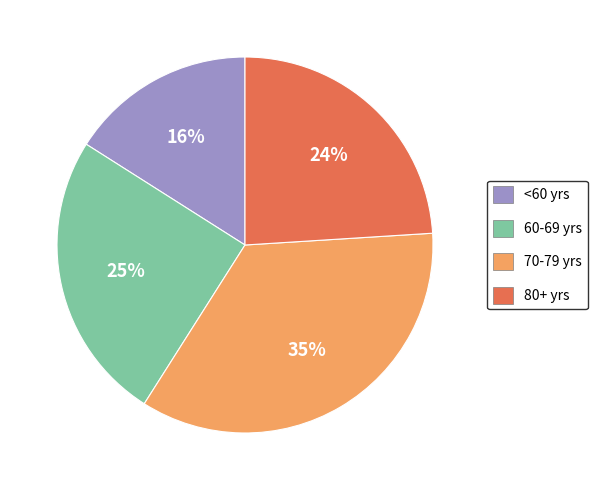

Count the number of slices in the pie.

4